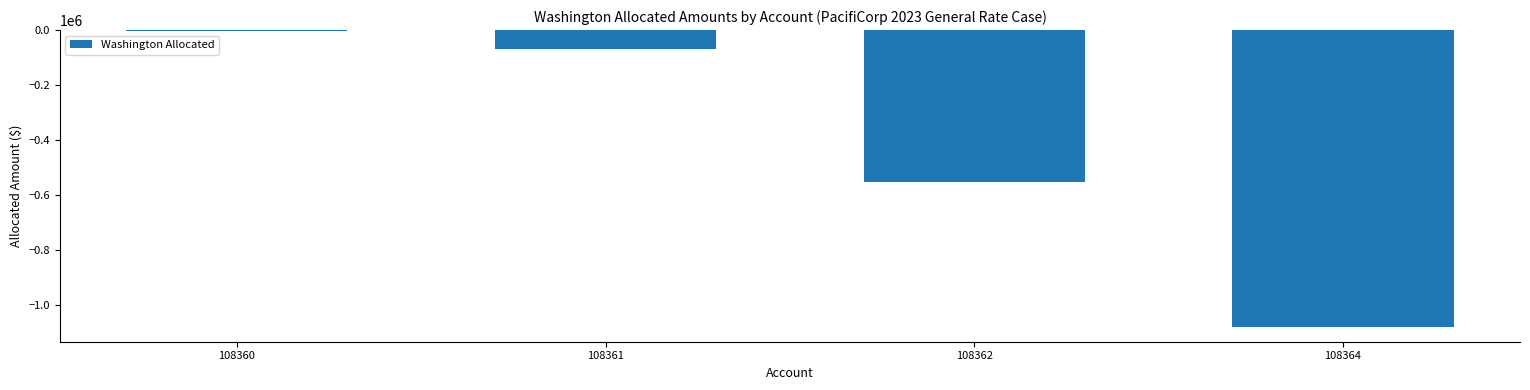

Reading left to right, what are all the values shown in this chart?

-3408.6	-69887.8	-553500.9	-1081214.1